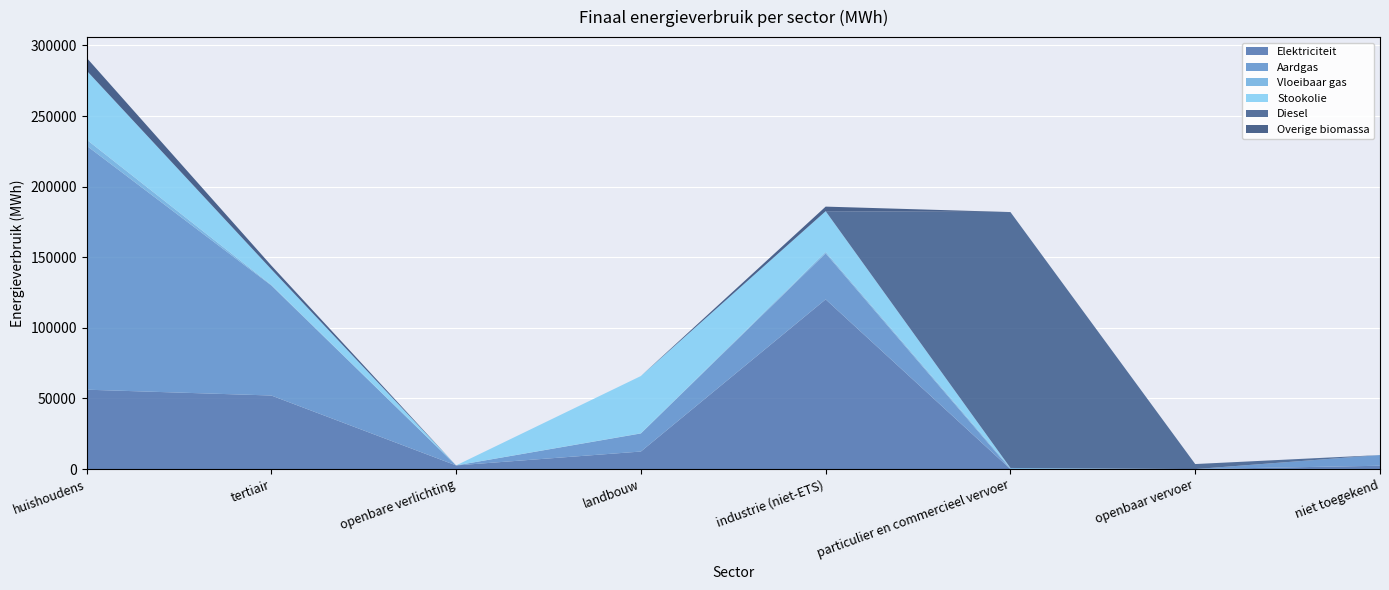

Reading right to left, extract all data points from this chart.

Elektriciteit: niet toegekend=2367.6	openbaar vervoer=0.0	particulier en commercieel vervoer=5.1	industrie (niet-ETS)=120172.4	landbouw=12427.1	openbare verlichting=2592.4	tertiair=52099.5	huishoudens=56221.9
Aardgas: niet toegekend=7568.7	openbaar vervoer=0.0	particulier en commercieel vervoer=11.7	industrie (niet-ETS)=32603.0	landbouw=12794.4	openbare verlichting=0.0	tertiair=77938.6	huishoudens=172828.0
Vloeibaar gas: niet toegekend=0.0	openbaar vervoer=0.0	particulier en commercieel vervoer=777.8	industrie (niet-ETS)=929.7	landbouw=117.1	openbare verlichting=0.0	tertiair=399.5	huishoudens=4295.6
Stookolie: niet toegekend=0.0	openbaar vervoer=0.0	particulier en commercieel vervoer=0.0	industrie (niet-ETS)=28906.1	landbouw=40553.7	openbare verlichting=0.0	tertiair=11054.5	huishoudens=48895.3
Diesel: niet toegekend=0.0	openbaar vervoer=3564.1	particulier en commercieel vervoer=181206.3	industrie (niet-ETS)=0.0	landbouw=0.0	openbare verlichting=0.0	tertiair=0.0	huishoudens=0.0
Overige biomassa: niet toegekend=0.0	openbaar vervoer=0.0	particulier en commercieel vervoer=0.0	industrie (niet-ETS)=3243.2	landbouw=0.0	openbare verlichting=0.0	tertiair=2654.5	huishoudens=9083.6